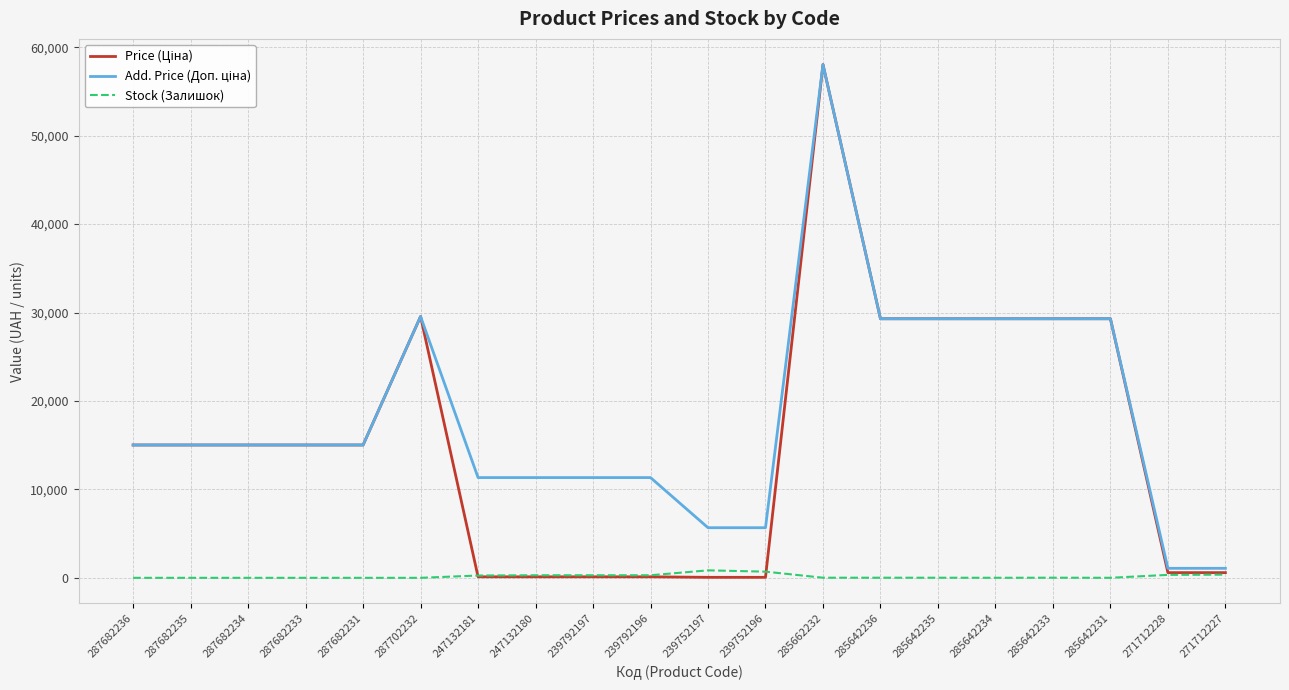

Does the chart have visible grid lines?

Yes